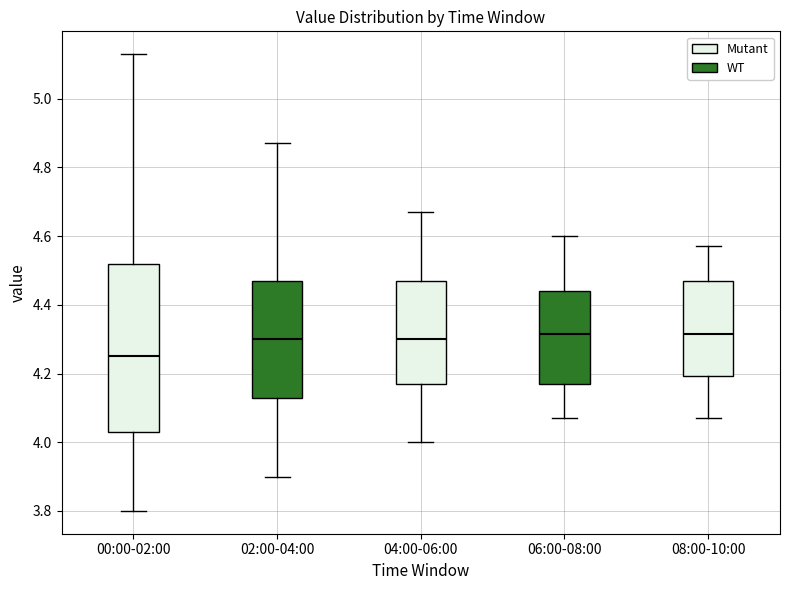

Where is the upper edge of the box for 06:00-08:00 on the y-axis? The values are not printed on the chart, so give them approximately, as read against the axis.

4.44